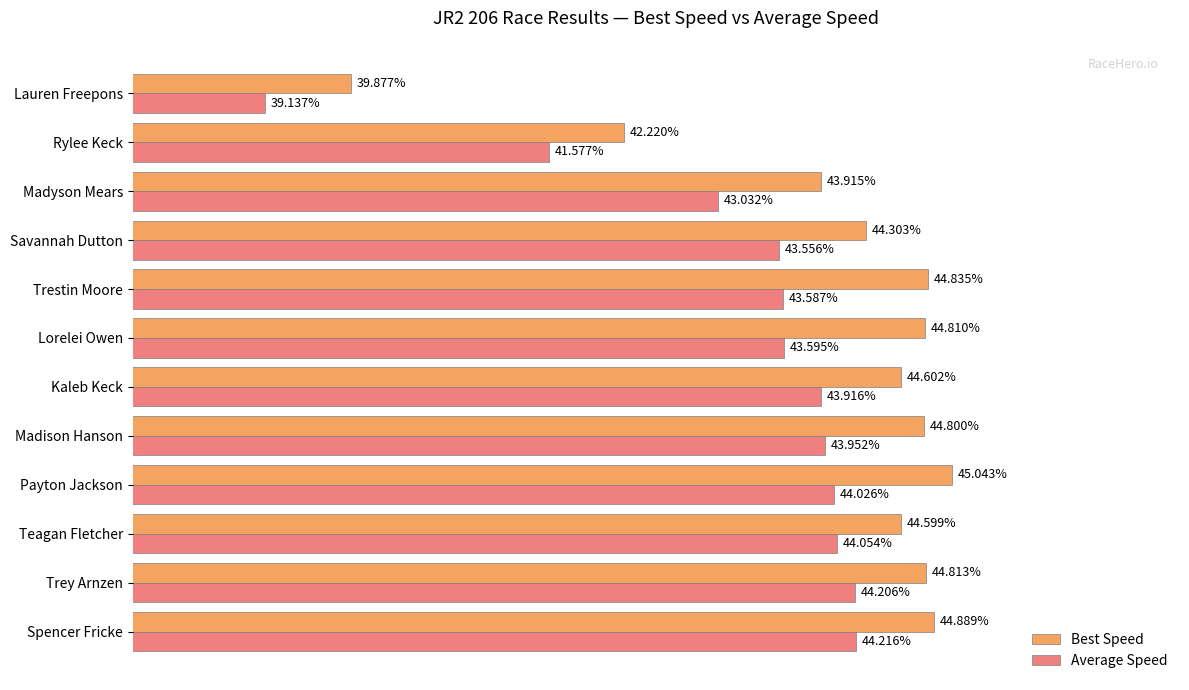

What are all the series names shown in the legend?

Best Speed, Average Speed